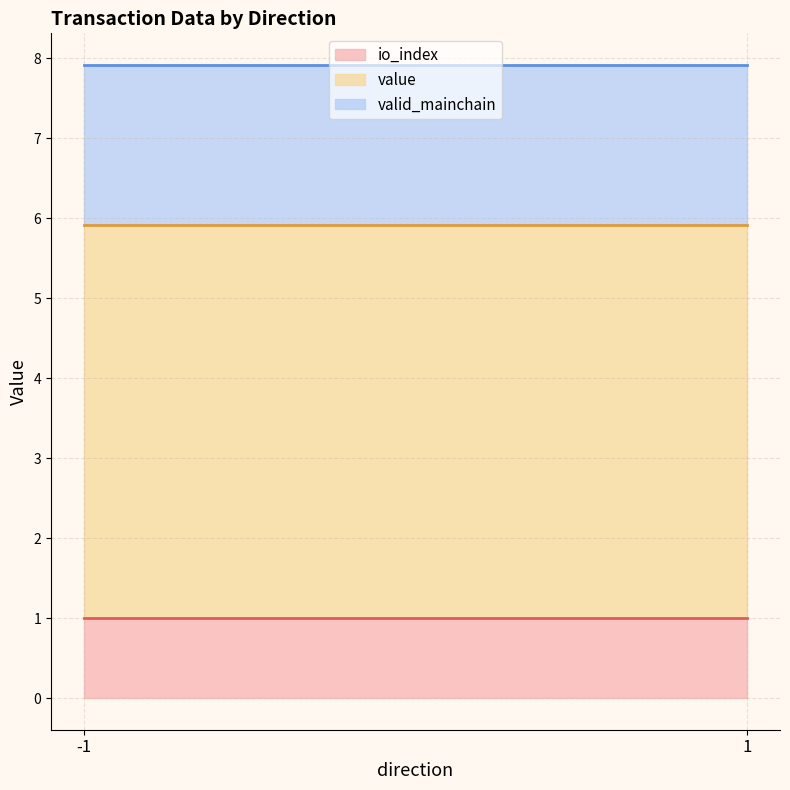

Does the chart display data point markers on the line(s)?

No